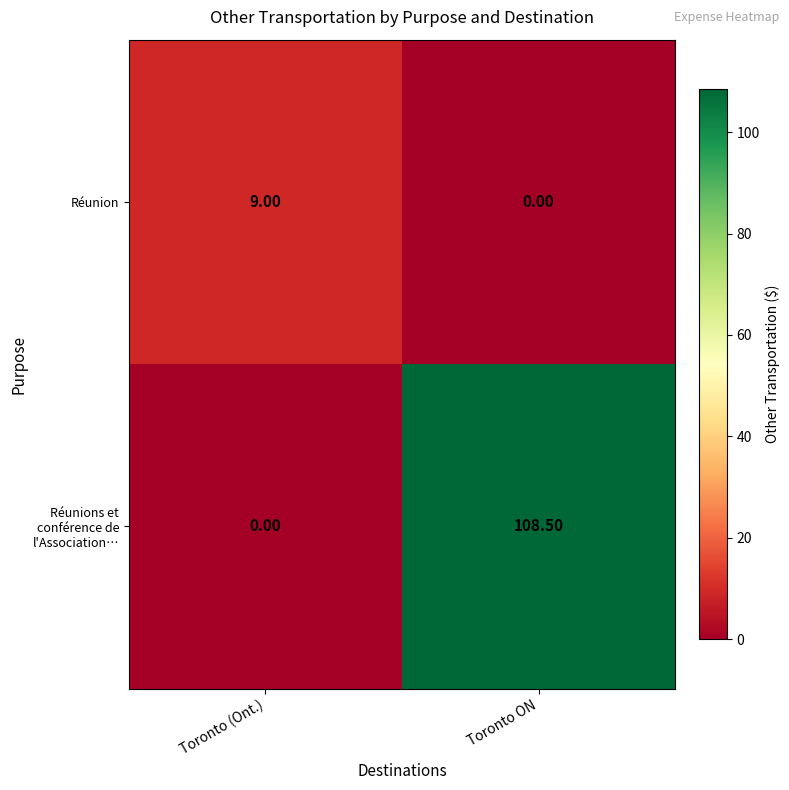

Which series has the widest spread of values?

Réunions et conférence de l'Association…